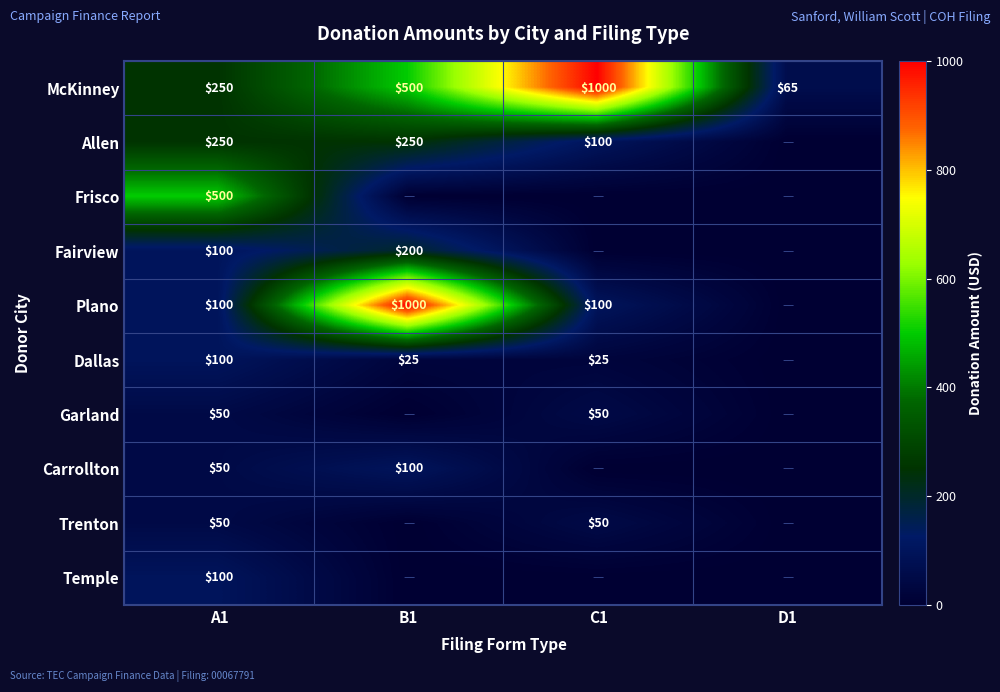

What is the difference between the second highest and minimum values in the McKinney series?

435